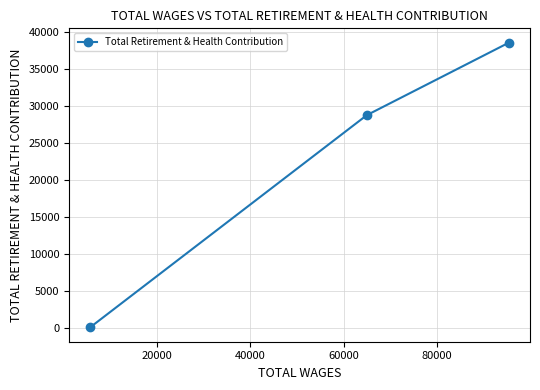

Does the chart have visible grid lines?

Yes